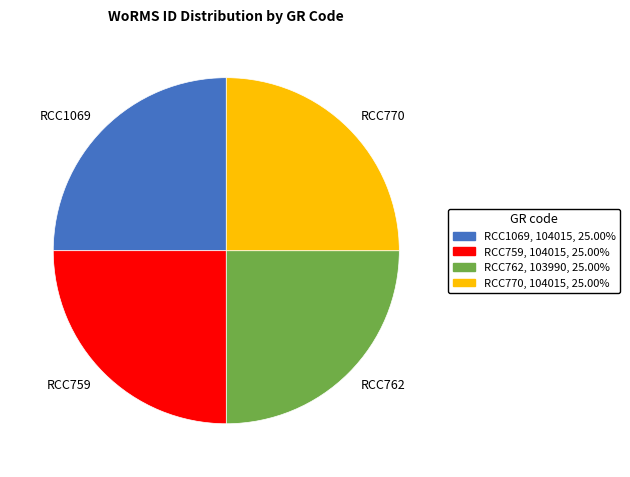

Does RCC770 account for over 50% of the chart?

No